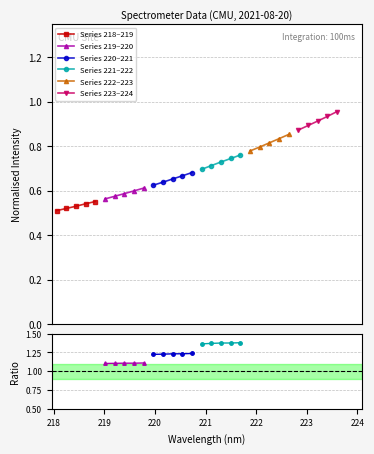

True or false: Series 218–219 has more than 2 points higher than both neighbors.

False